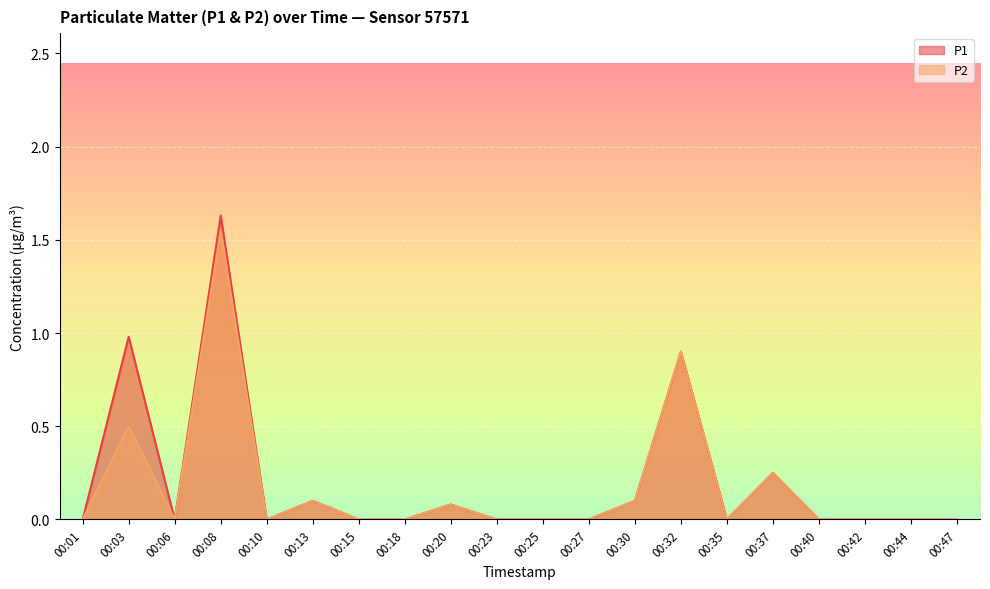

Is the value of P1 at 00:42 greater than the value of P2 at 00:27?

No